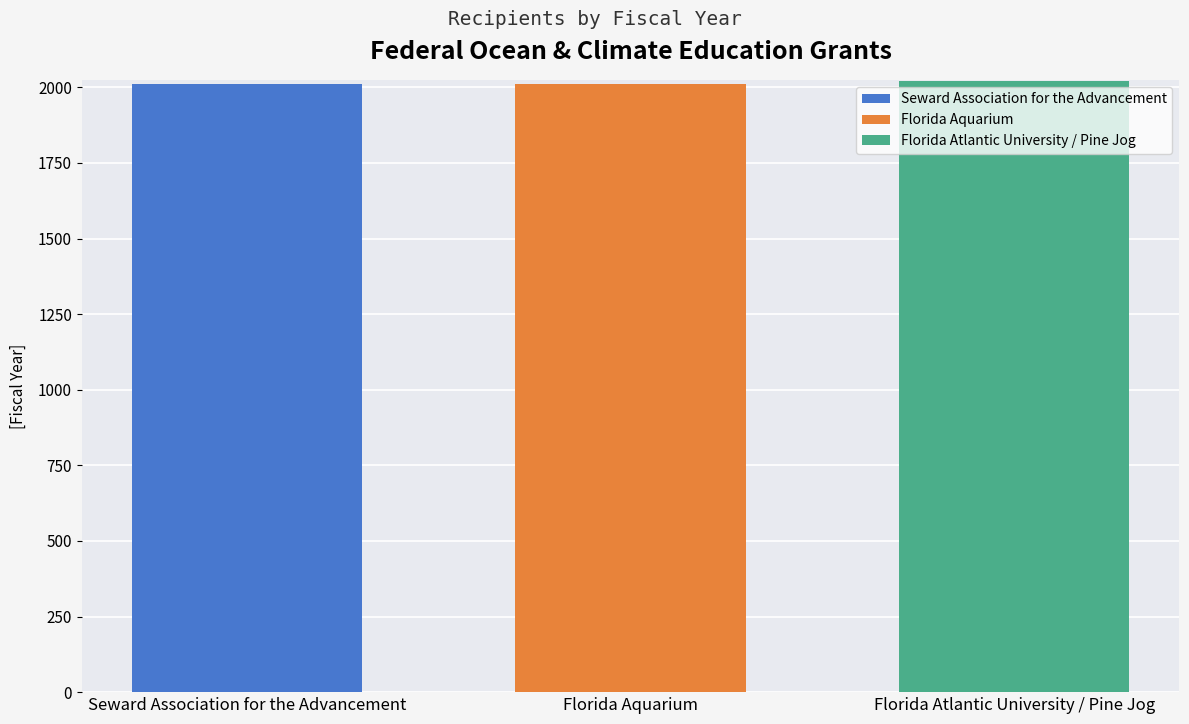

Rank the categories by Florida Aquarium value from highest to lowest.

Florida Aquarium